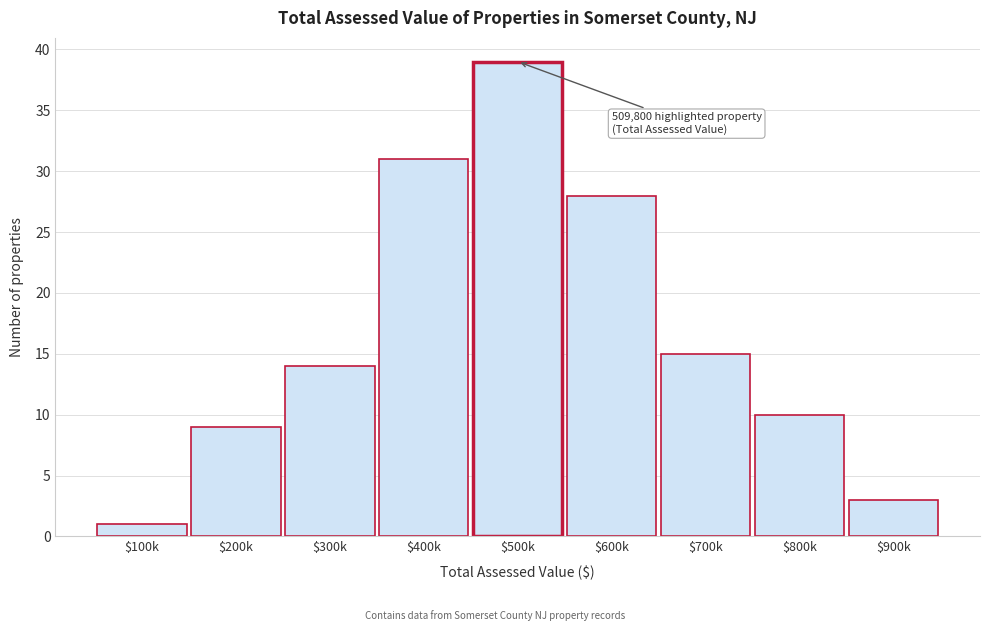

Reading left to right, transcribe all the data shown in this chart.

1	9	14	31	39	28	15	10	3